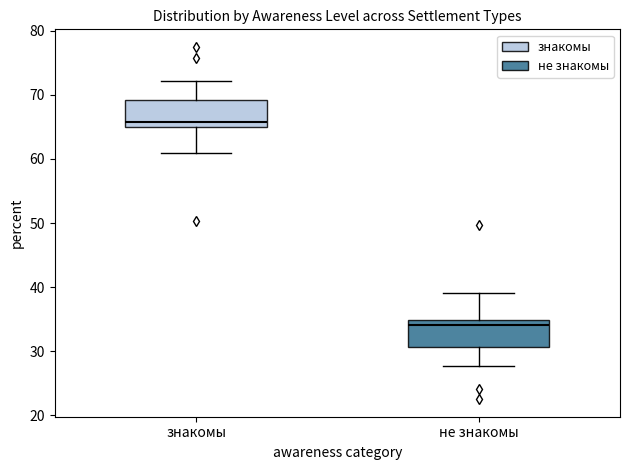

Reading left to right, read every box against the y-axis: the position of its median line, the range the box covers, and the ends of its whiskers. The values are not printed on the chart, so give them approximately, as read against the axis.

знакомы: median 66, box 65 to 69, whiskers 61 to 72
не знакомы: median 34, box 31 to 35, whiskers 28 to 39